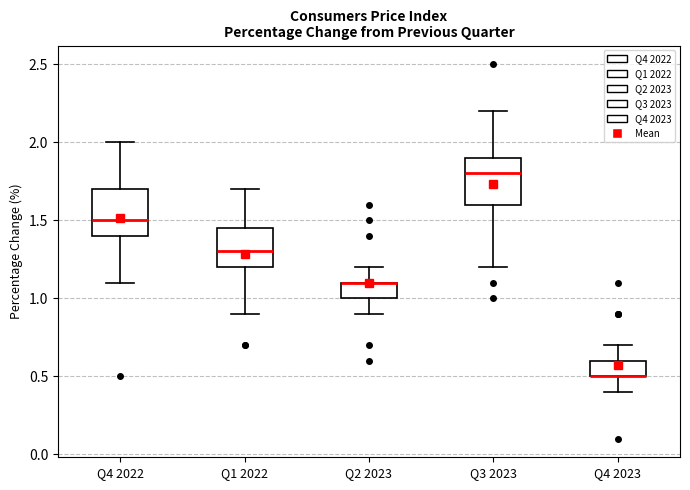

Reading left to right, transcribe this box plot: for each box, give where its median line is, the range the box spans, and where its two whiskers end, as read against the y-axis. The values are not printed on the chart, so give them approximately, as read against the axis.

Q4 2022: median 1.50, box 1.40 to 1.70, whiskers 1.10 to 2.00
Q1 2022: median 1.30, box 1.20 to 1.45, whiskers 0.90 to 1.70
Q2 2023: median 1.10 (drawn on the box's upper edge), box 1.00 to 1.10, whiskers 0.90 to 1.20
Q3 2023: median 1.80, box 1.60 to 1.90, whiskers 1.20 to 2.20
Q4 2023: median 0.50 (drawn on the box's lower edge), box 0.50 to 0.60, whiskers 0.40 to 0.70